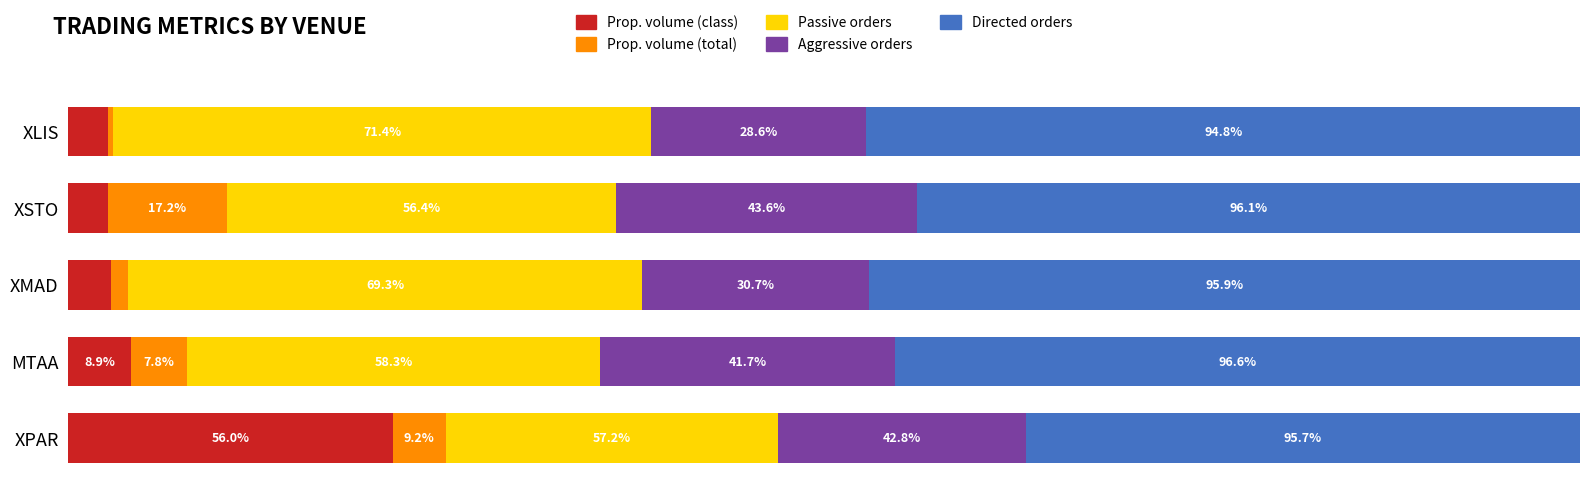

What are all the series names shown in the legend?

Prop. volume (class), Prop. volume (total), Passive orders, Aggressive orders, Directed orders